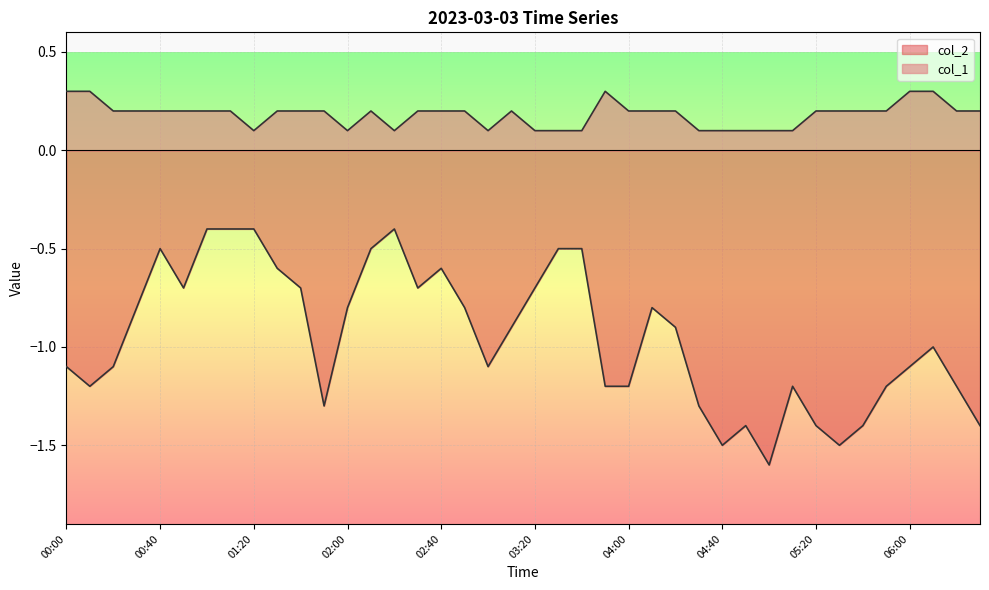

Where is the first local maximum for col_1?

02:10